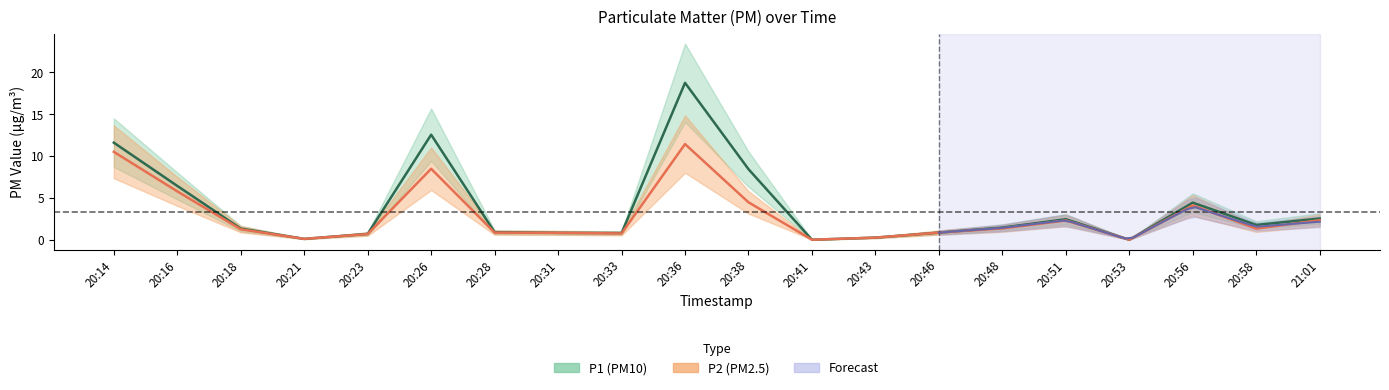

At which label does P2 reach its minimum?

20:41